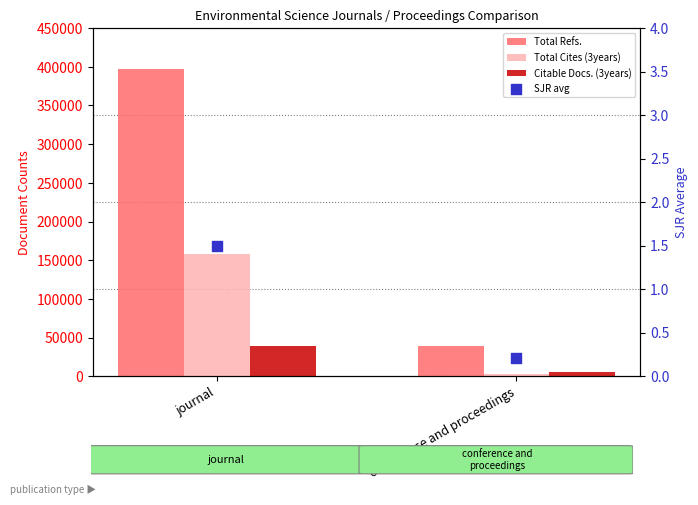

At how many categories does at least one series exceed 355516?

1